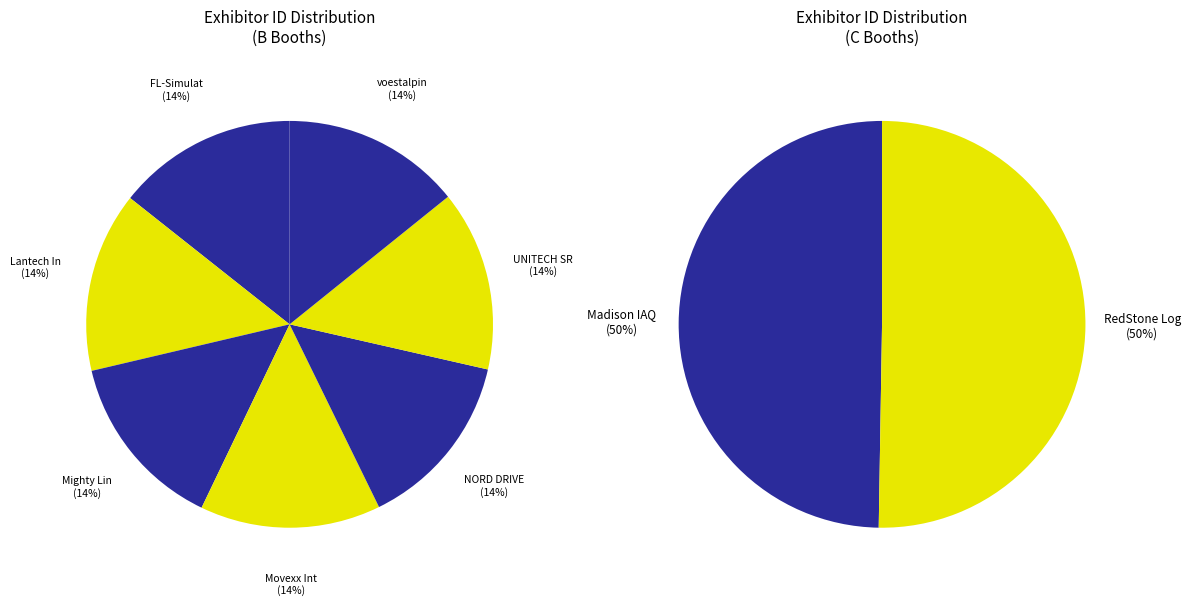

Is it true that FL-Simulators Inc. is 1% of the pie?

False